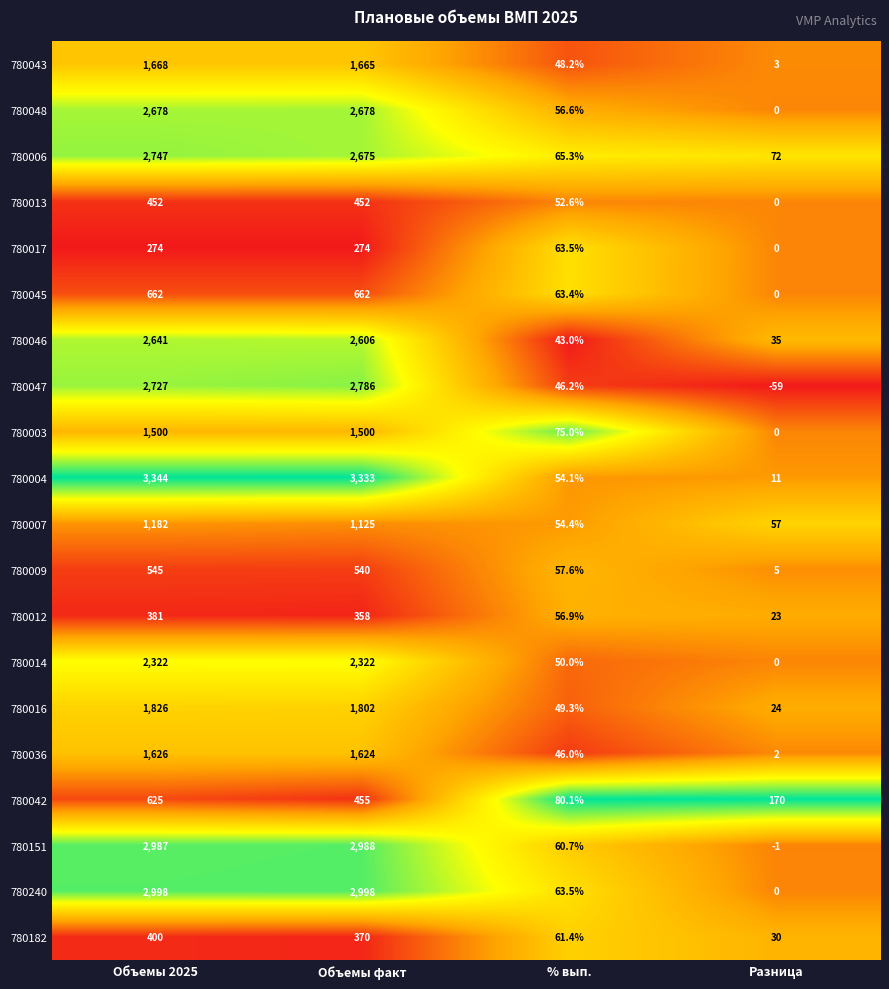

Which series changed the most between Объемы факт and % вып.?

780004